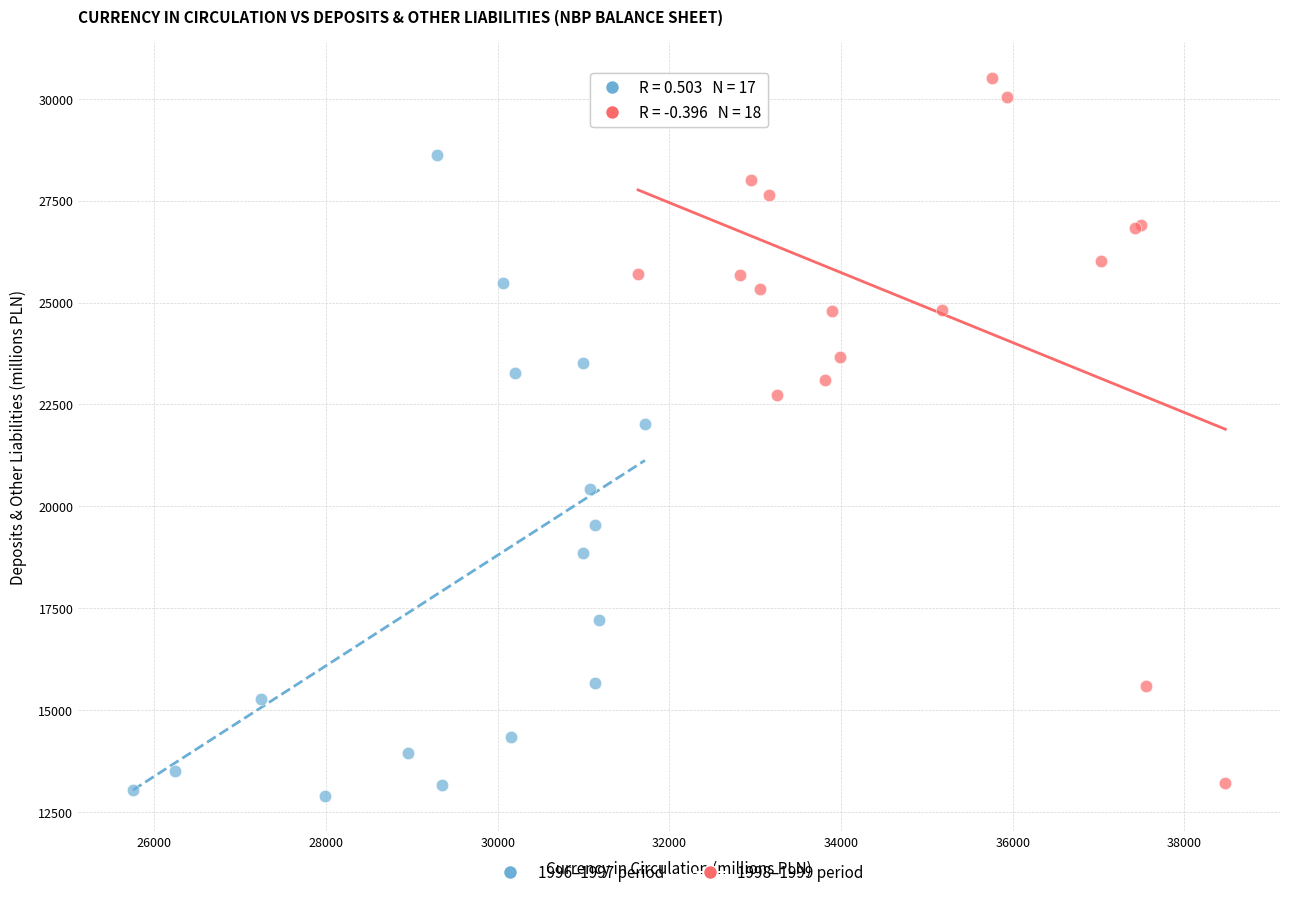

Which series has the largest Y range (max minus min)?

1998–1999 period